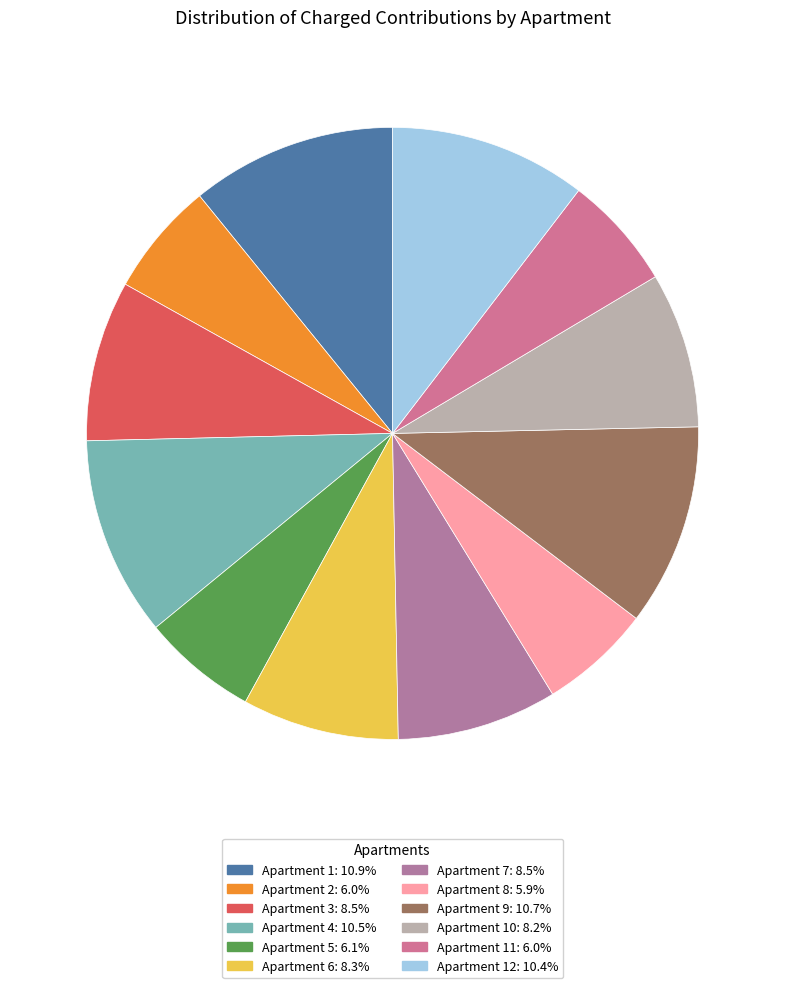

How many slices are in this pie chart?

12